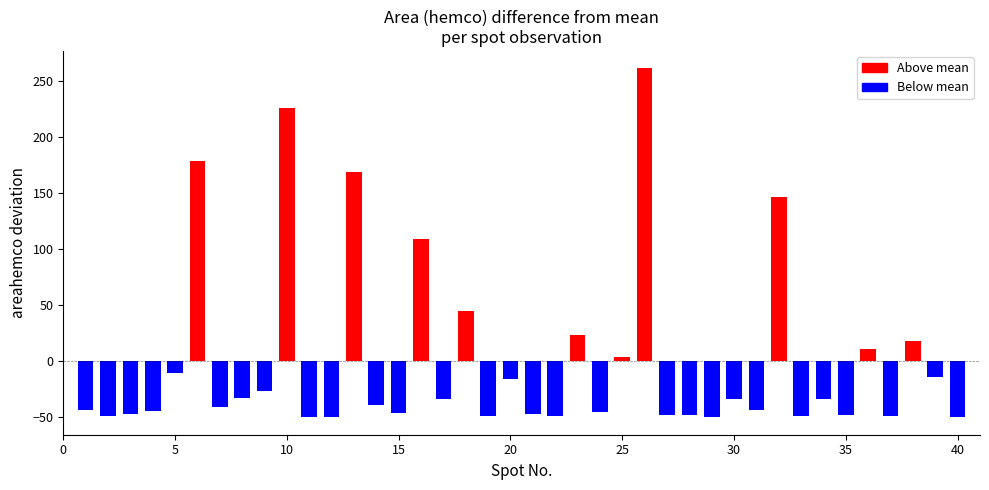

What is the difference between the second highest and minimum values?

276.8